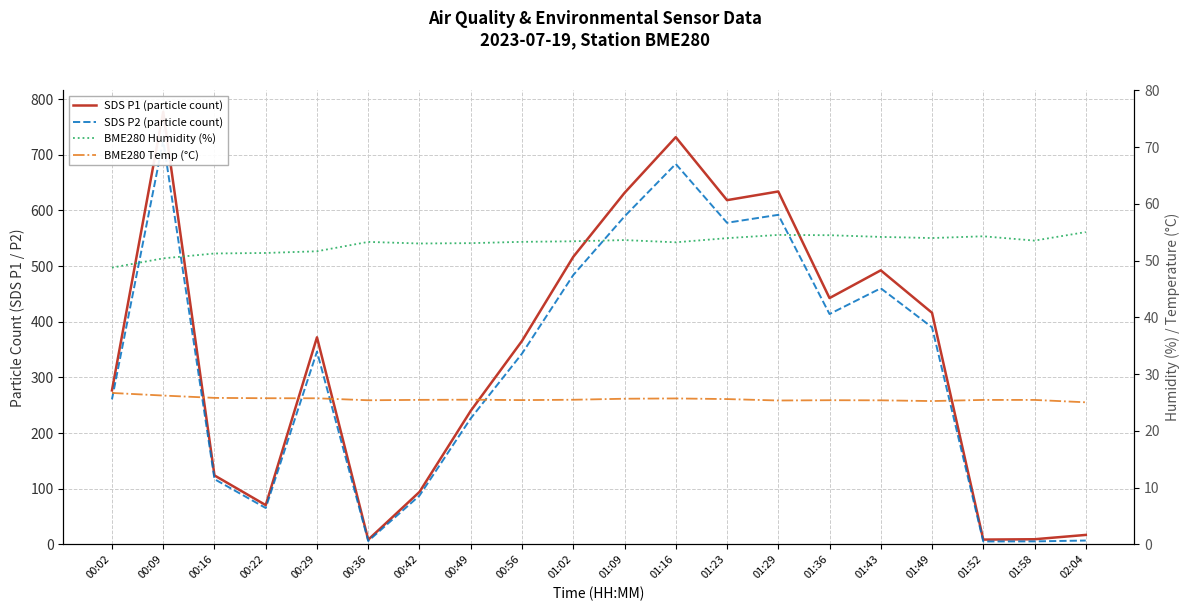

What is the minimum value for BME280 Humidity (%)?

48.8